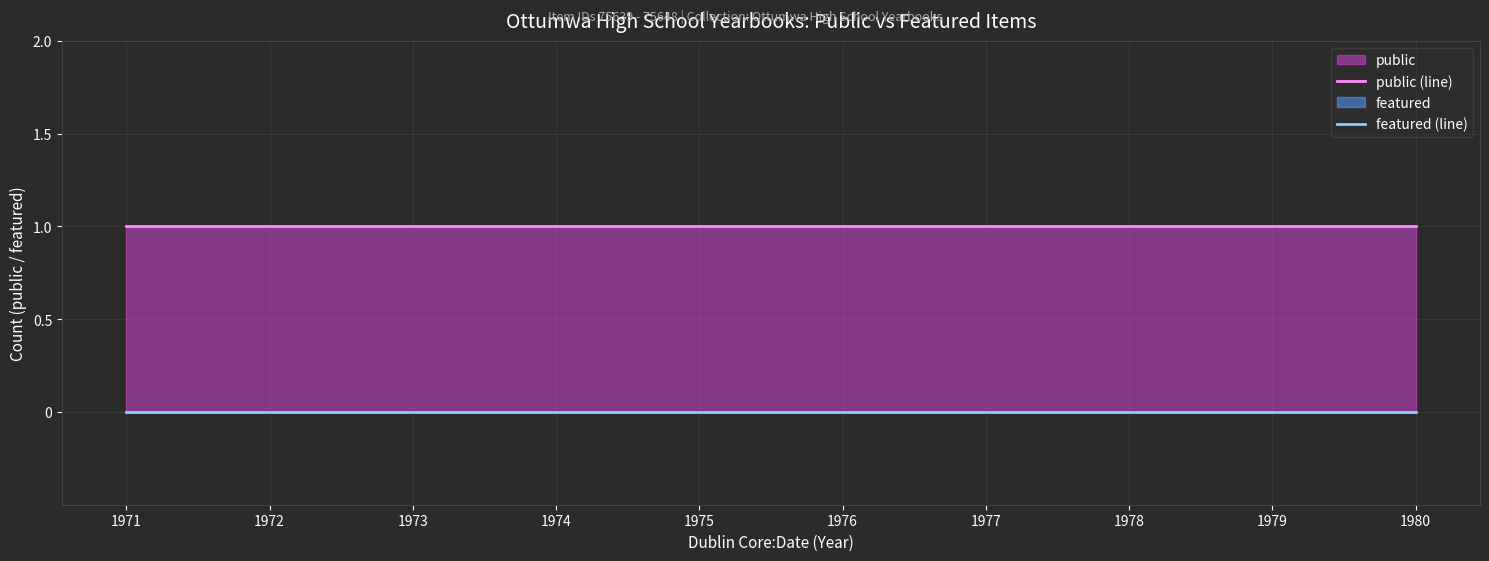

At how many categories does at least one series exceed 0?

10